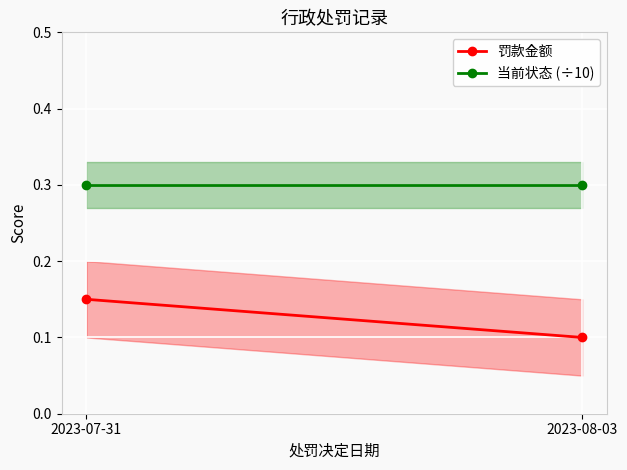

Rank the series by their average value, from lowest to highest.

罚款金额, 当前状态 (÷10)